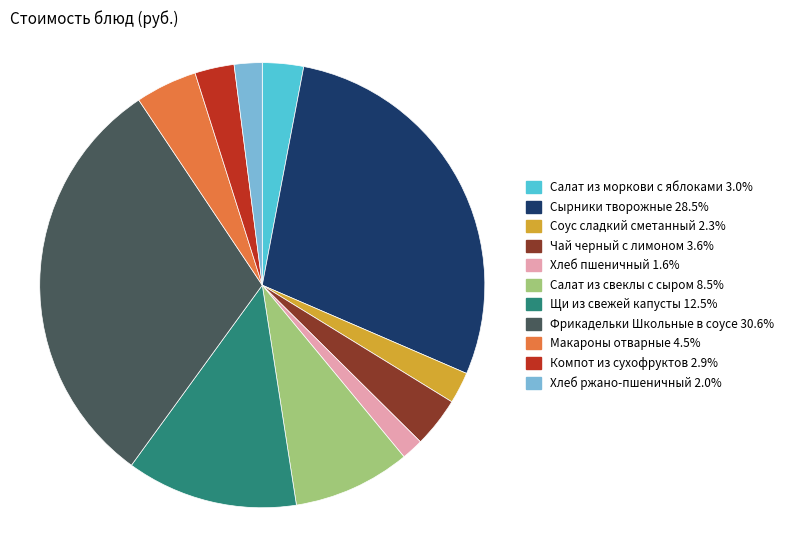

Count the number of slices in the pie.

11